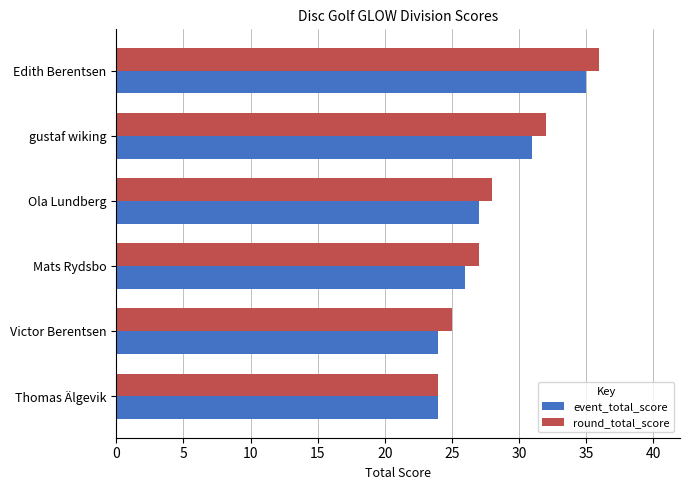

Rank the categories by round_total_score value from lowest to highest.

Thomas Älgevik, Victor Berentsen, Mats Rydsbo, Ola Lundberg, gustaf wiking, Edith Berentsen